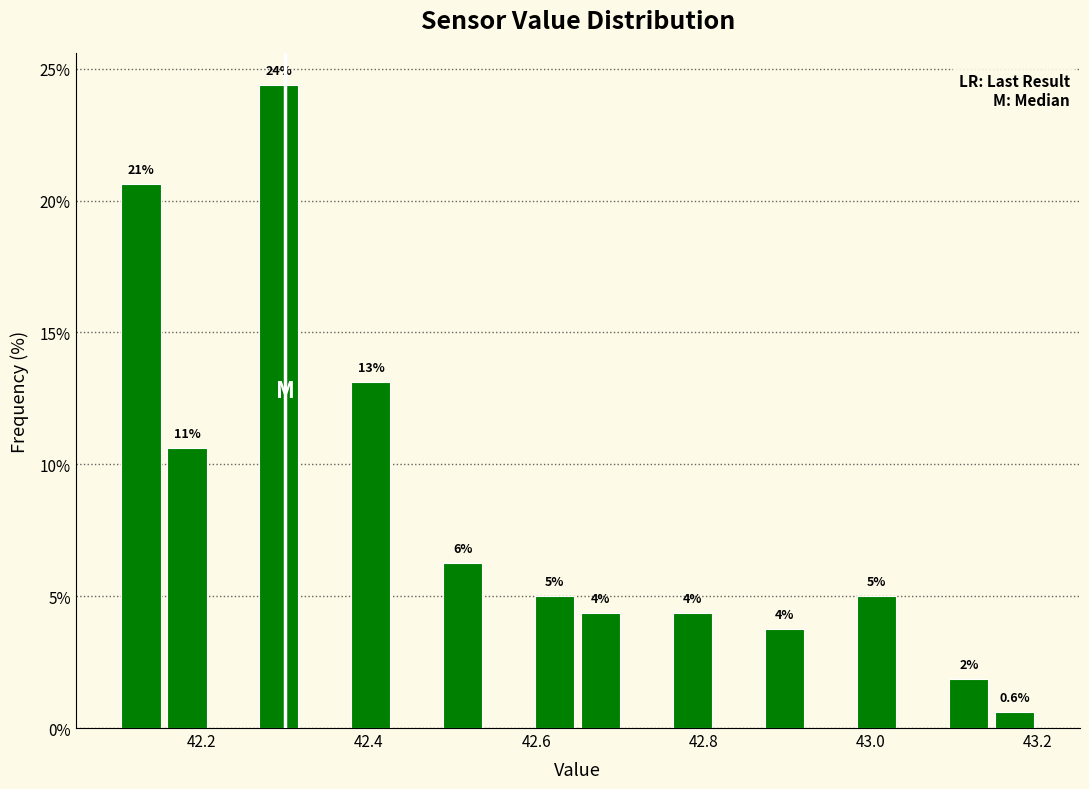

Around what value on the x-axis is the tallest bar? Give the approximate position of its centre, as read against the axis.

42.30